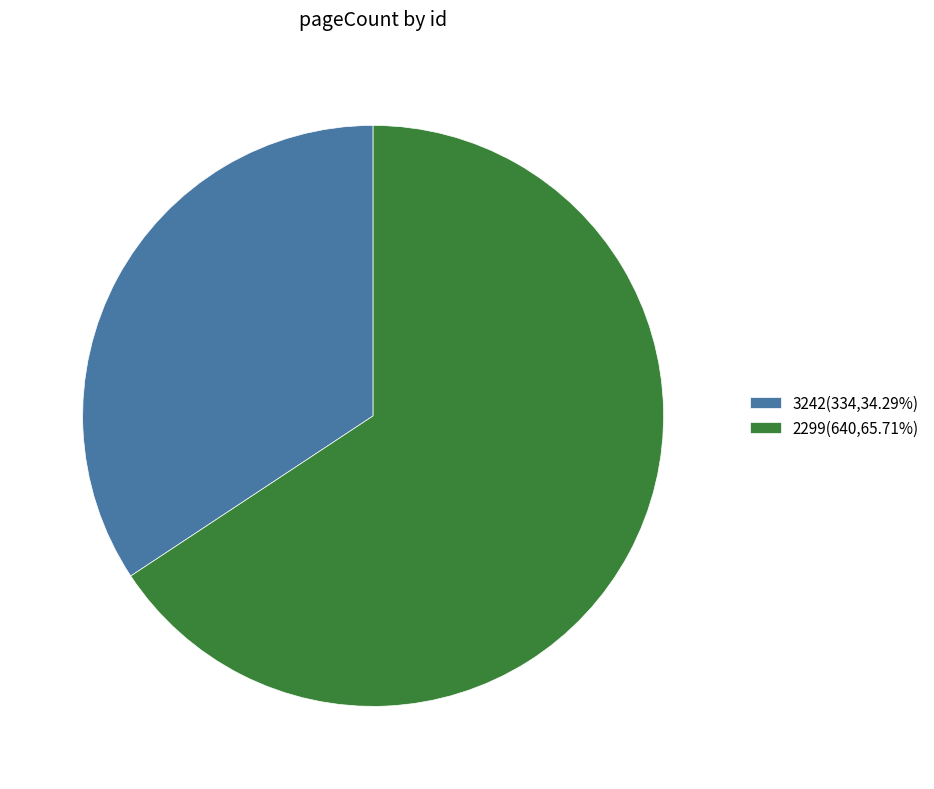

Is there any slice that represents more than half of the pie?

Yes